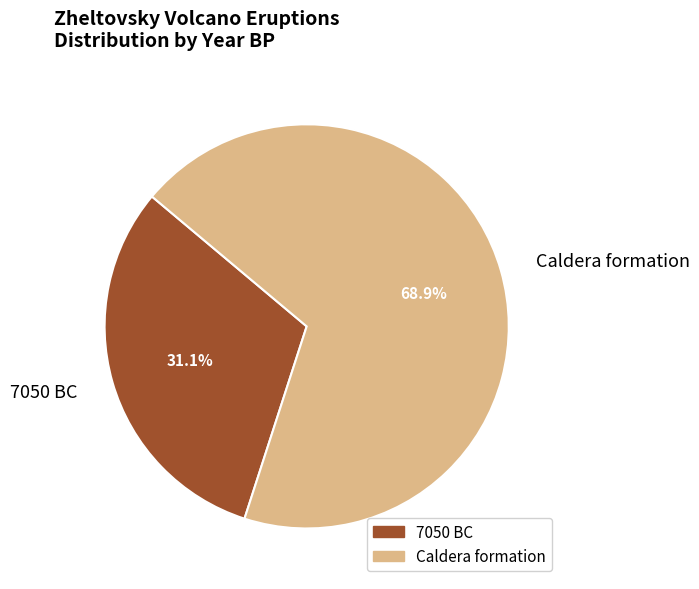

Is it true that 7050 BC is 31% of the pie?

True